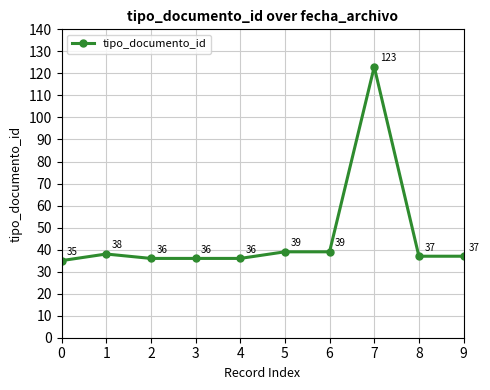

Reading left to right, transcribe all the data shown in this chart.

35	38	36	36	36	39	39	123	37	37